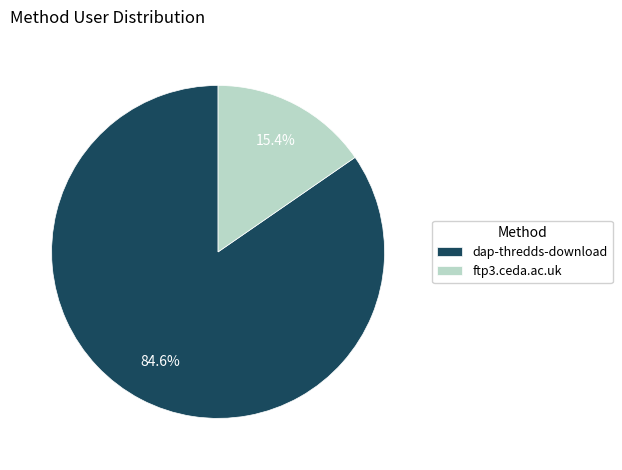

Is it true that ftp3.ceda.ac.uk is 8% of the pie?

False